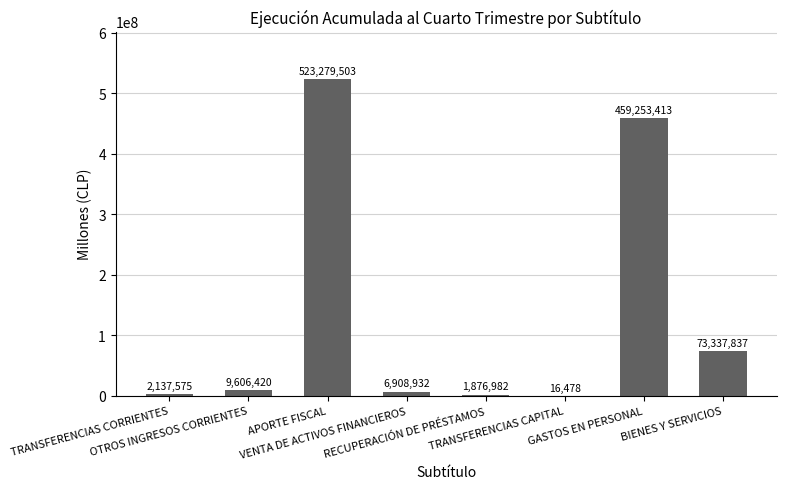

What is the greatest value displayed?

523279503